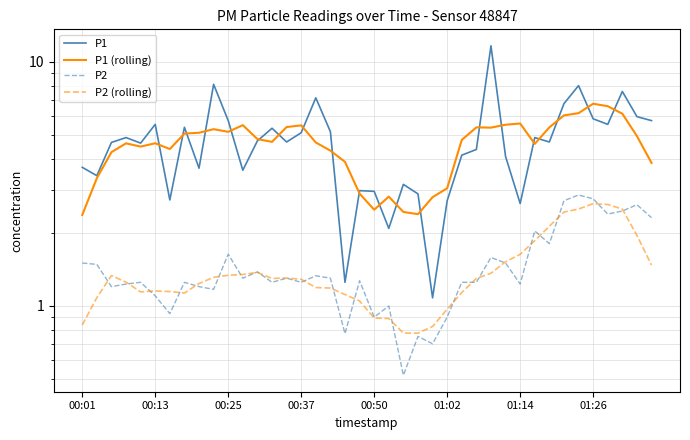

What is the value of the P1 point at the 11th from the left?

5.8